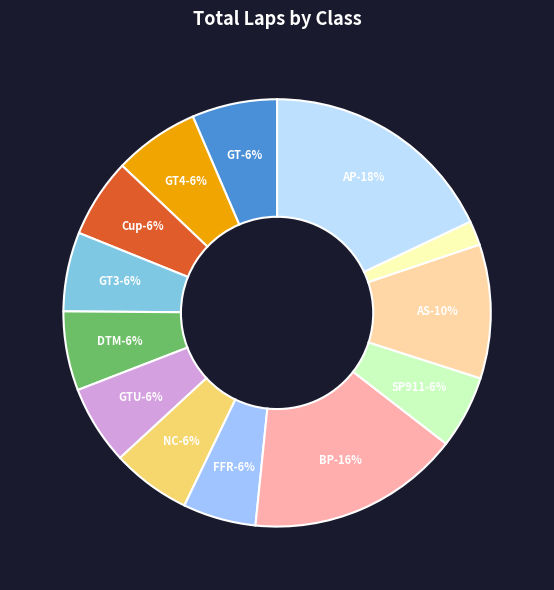

What is the change in value from AP (Dolson) to TA?

-8